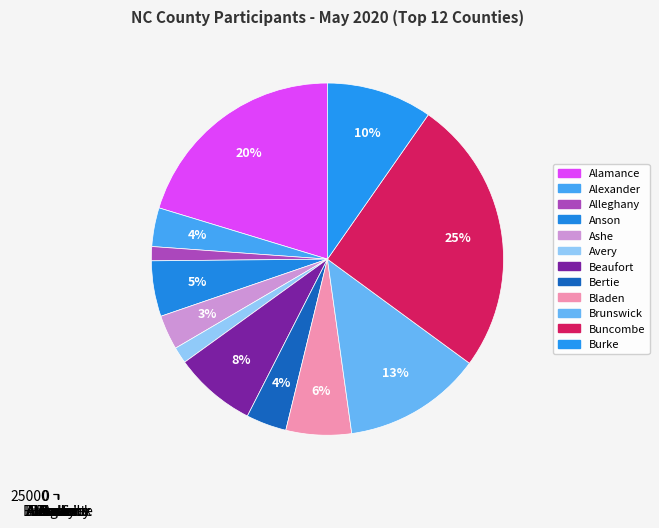

What percentage is the Burke slice, to the nearest percent?

10%